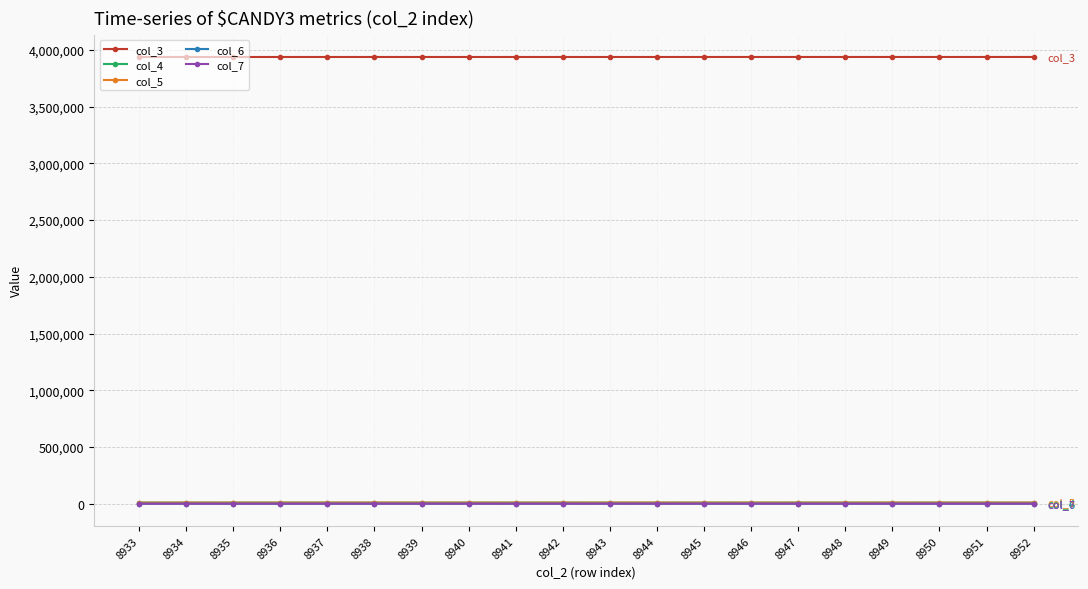

True or false: col_7 and col_5 cross at least once.

False